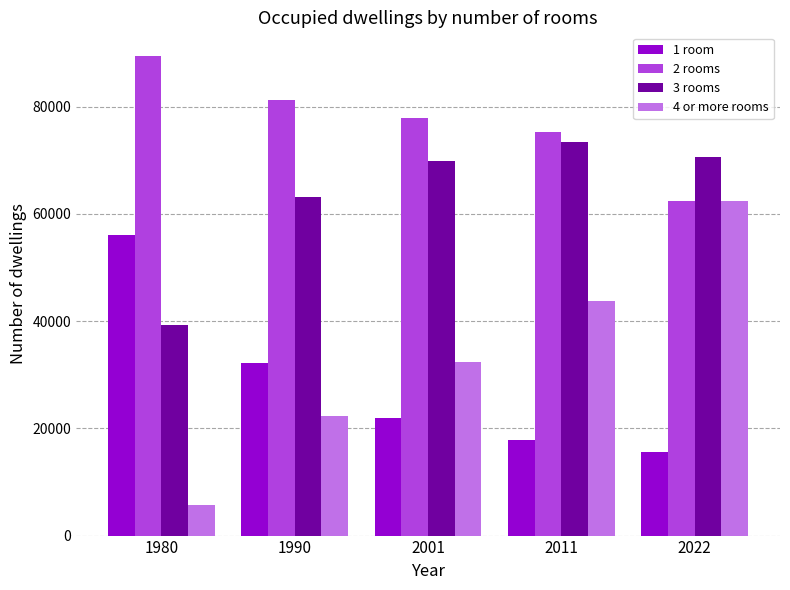

What is the spread (max minus min) of values at 2022?

54929